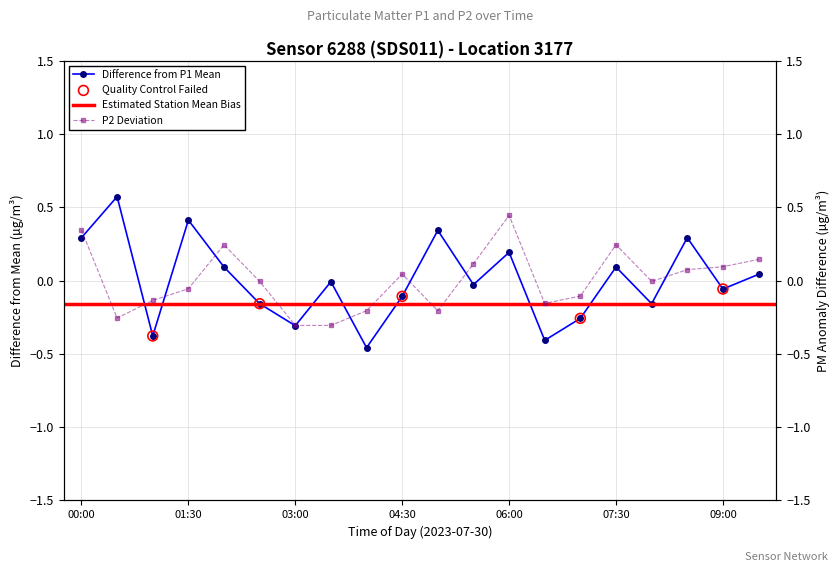

Which series reaches the minimum Y coordinate?

P1